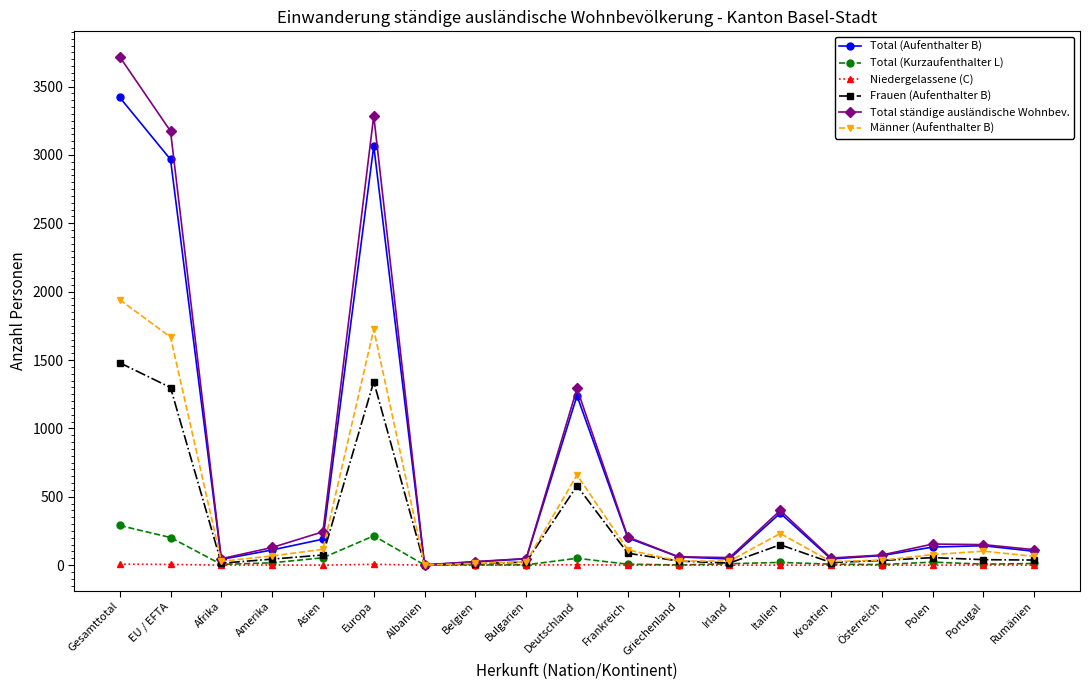

What position from the left is Asien?

5